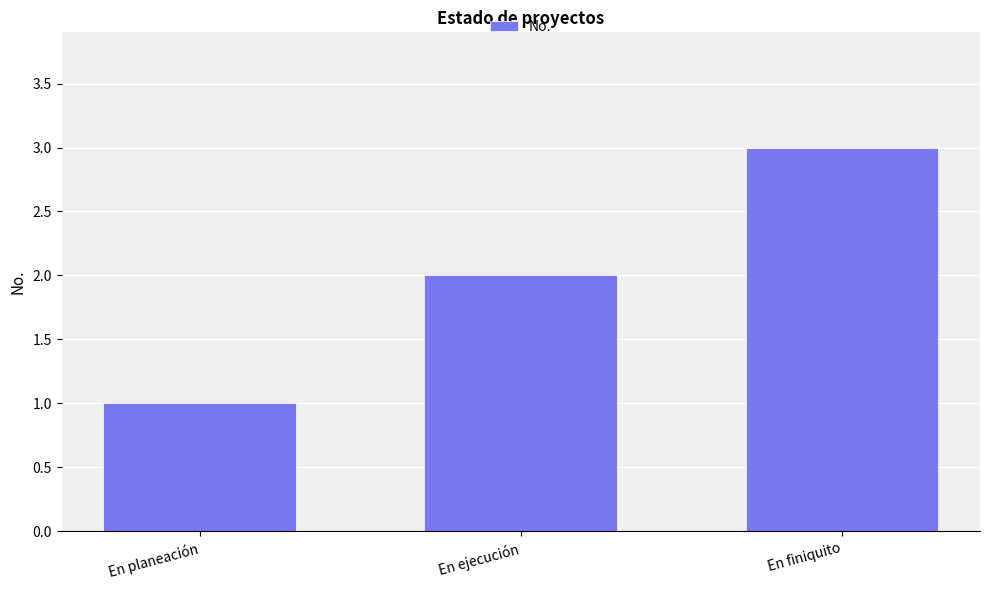

True or false: the data shows 1 at En planeación.

True